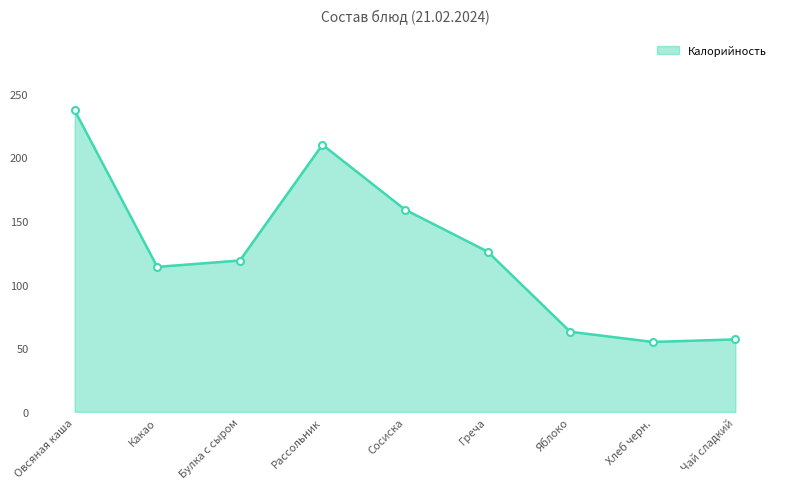

What position from the left is Сосиска?

5